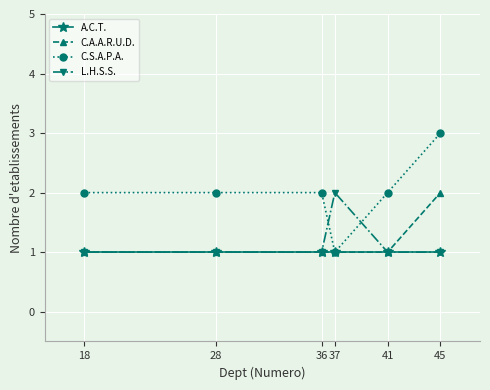

What is the value of the L.H.S.S. point at the 6th from the left?

1